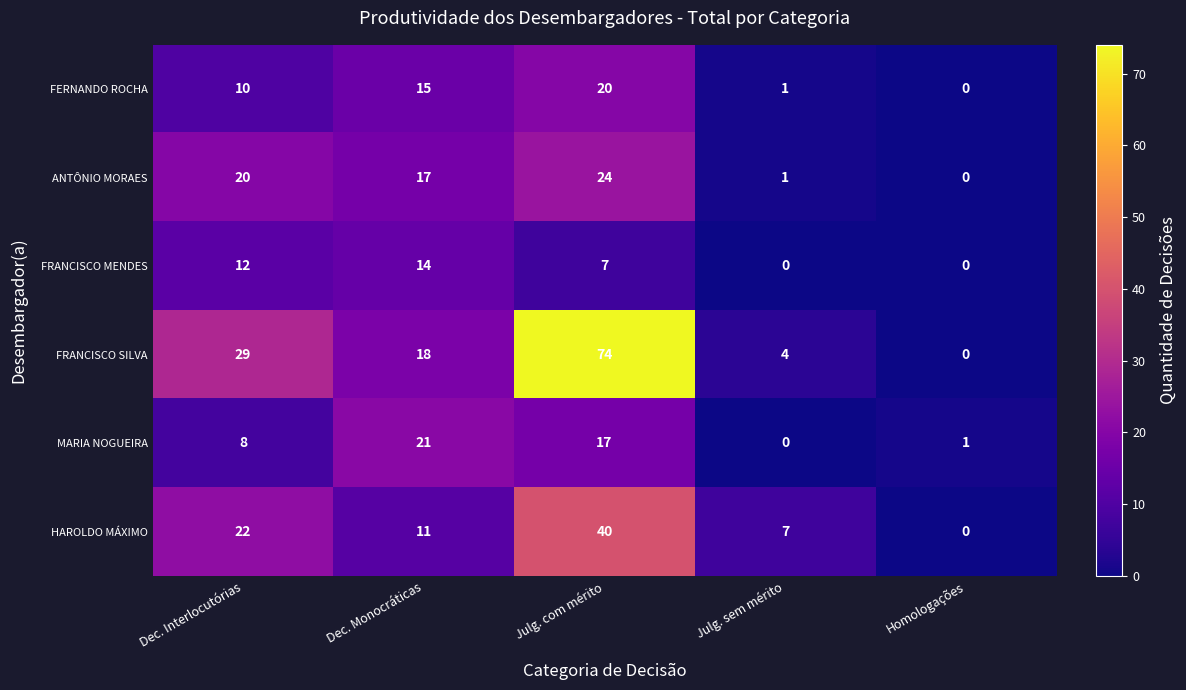

At which category does the chart reach its peak across all series?

Julg. com mérito